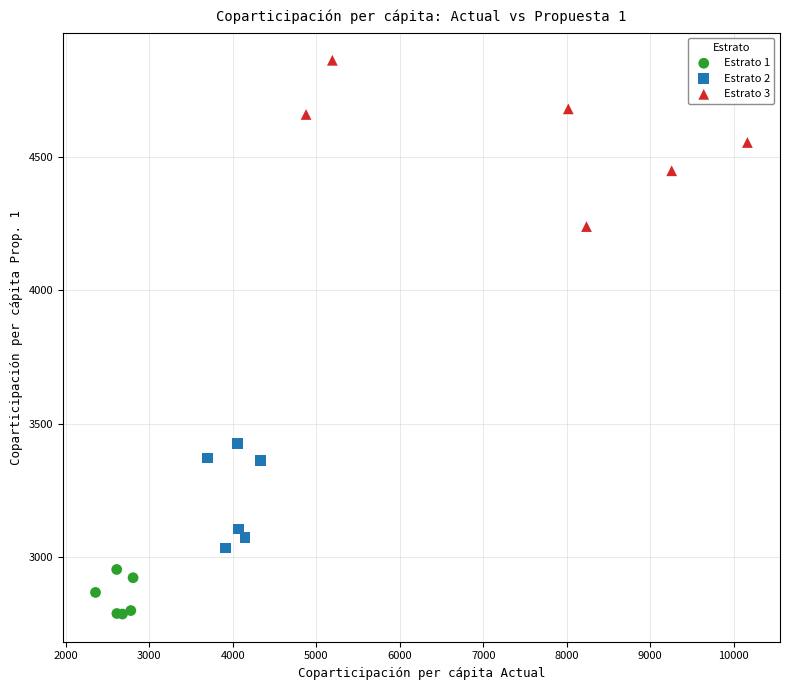

Which series contains the highest Y value?

Estrato 3